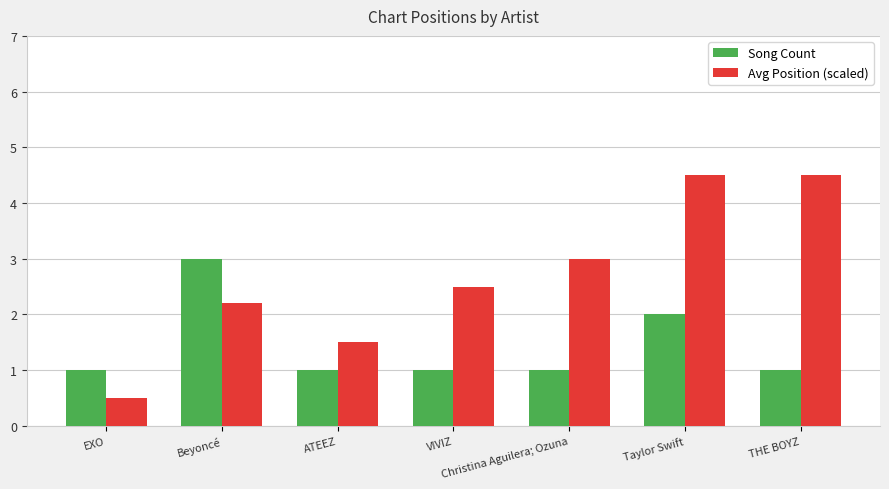

True or false: Avg Position (scaled) has a value of 3.1 at Beyoncé.

False